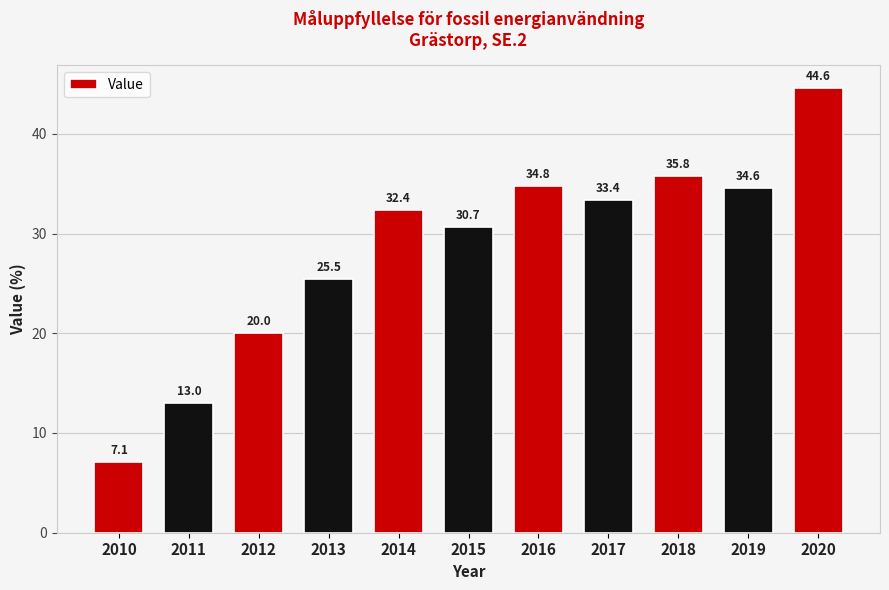

Which category has the highest value across all series?

2020